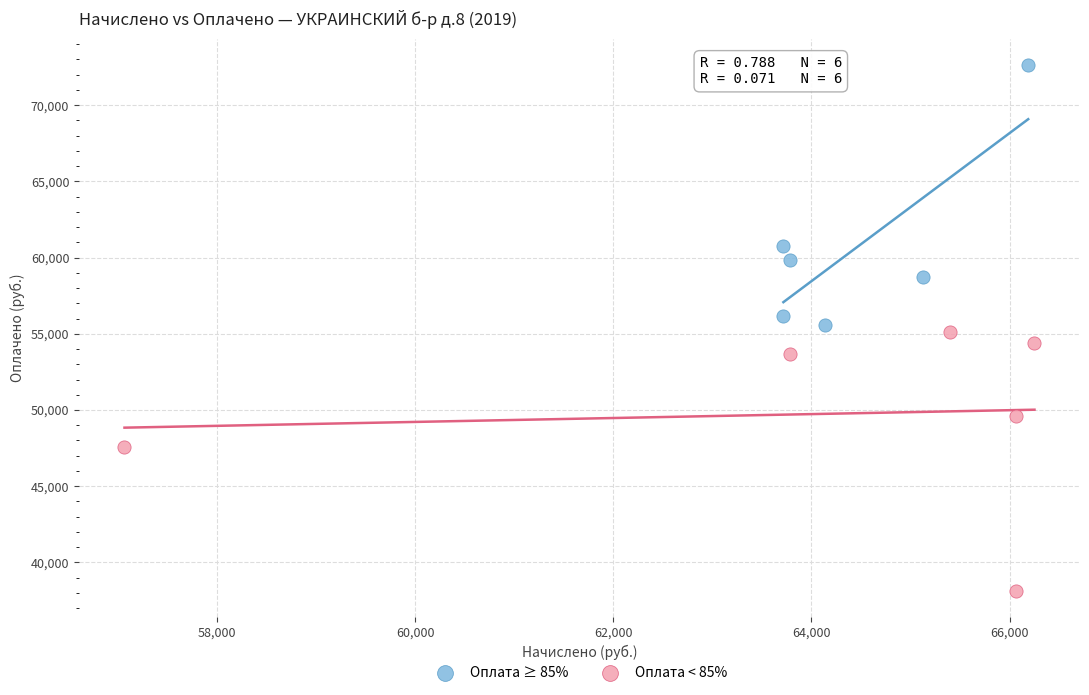

Which series reaches the minimum Y coordinate?

Оплата < 85%